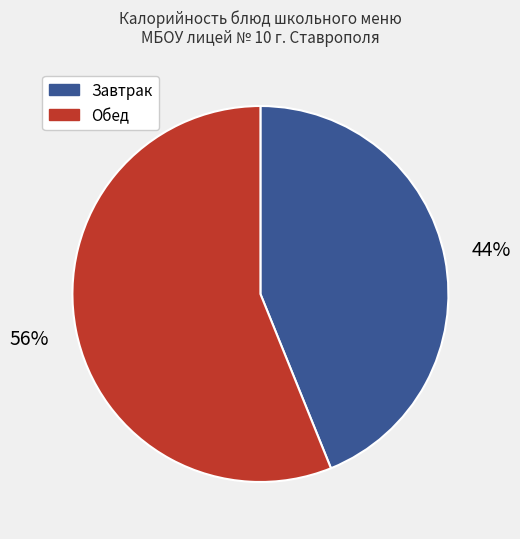

To the nearest percent, what is the average slice percentage?

50%